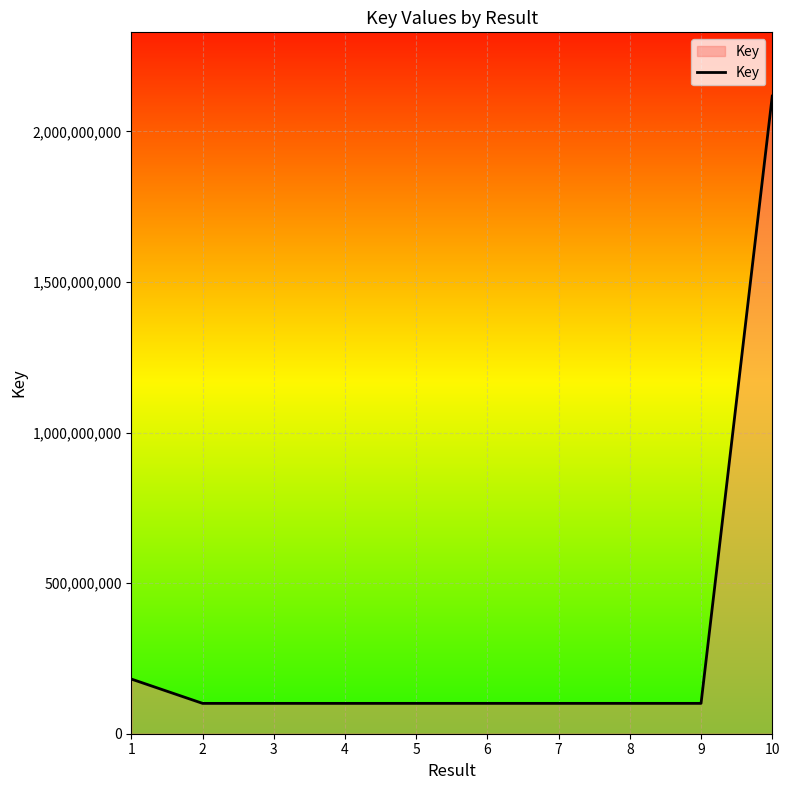

What is the difference between the maximum and minimum values?

2016268691